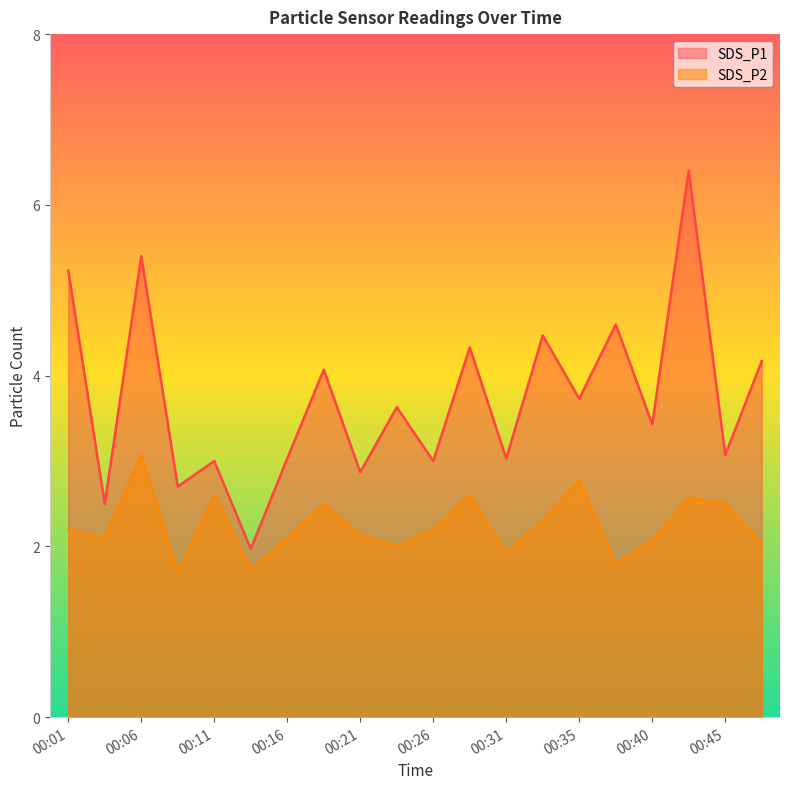

At 00:43, list the series in order from largest to smallest.

SDS_P1, SDS_P2